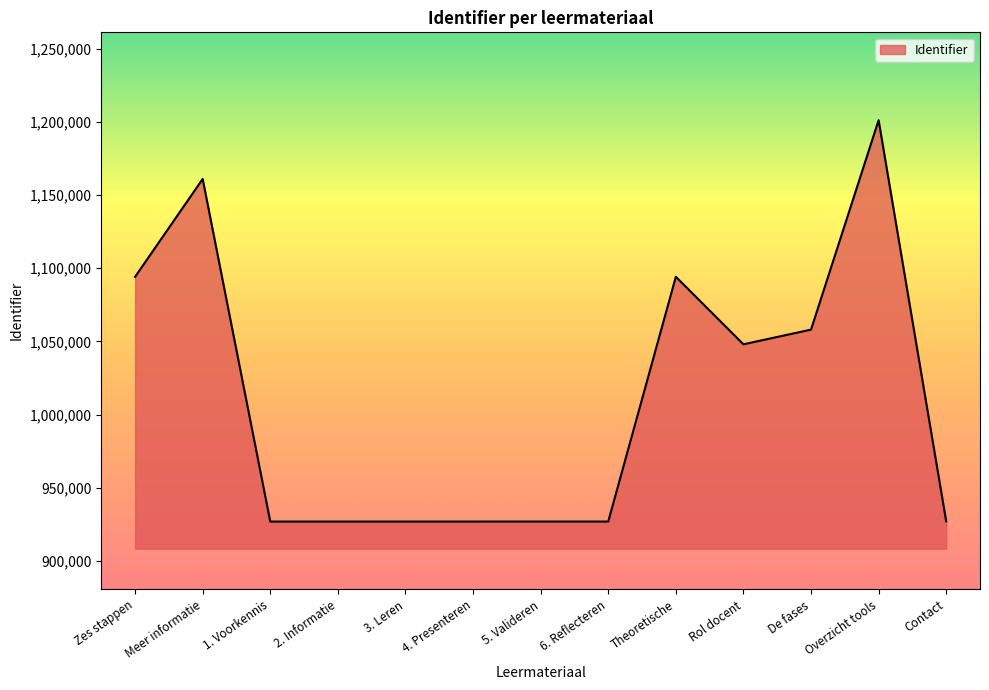

What is the difference between the values at 3. Leren and 2. Informatie?

1